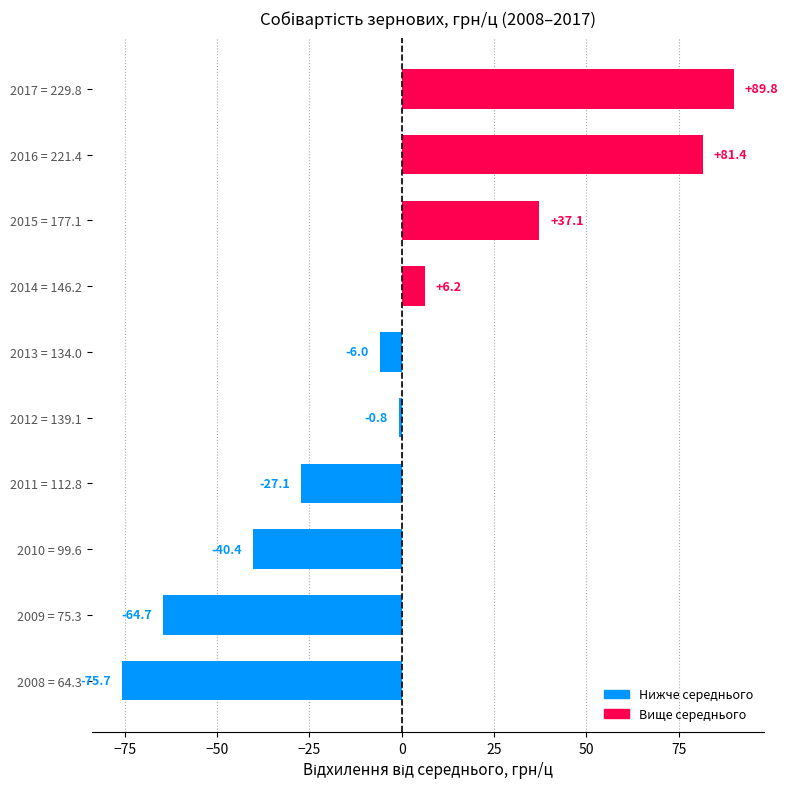

How many positive values are there?

4